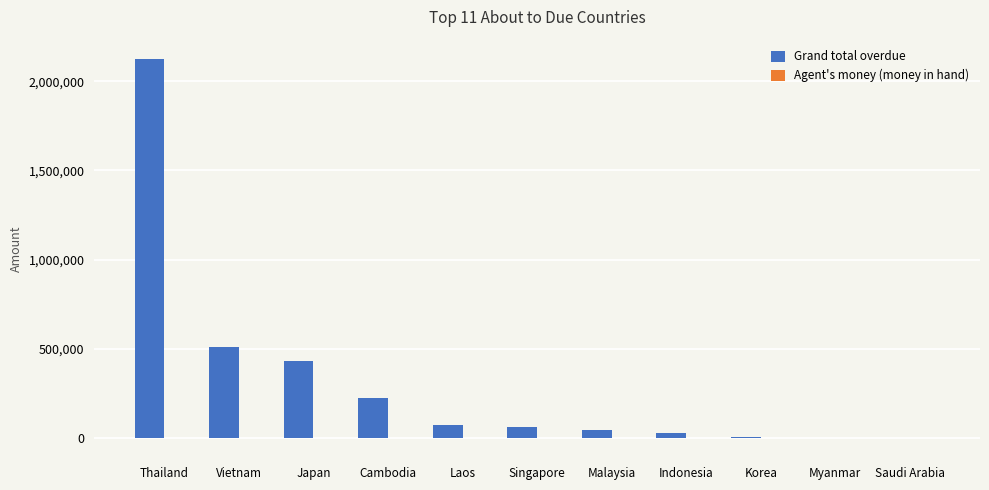

At which label is Grand total overdue closest to 1063503?

Vietnam